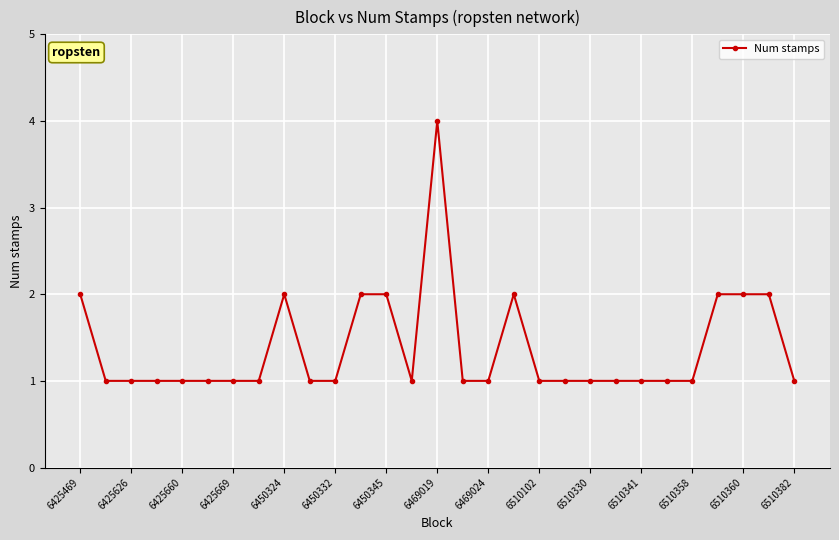

Is this an area chart (filled region under the line)?

No